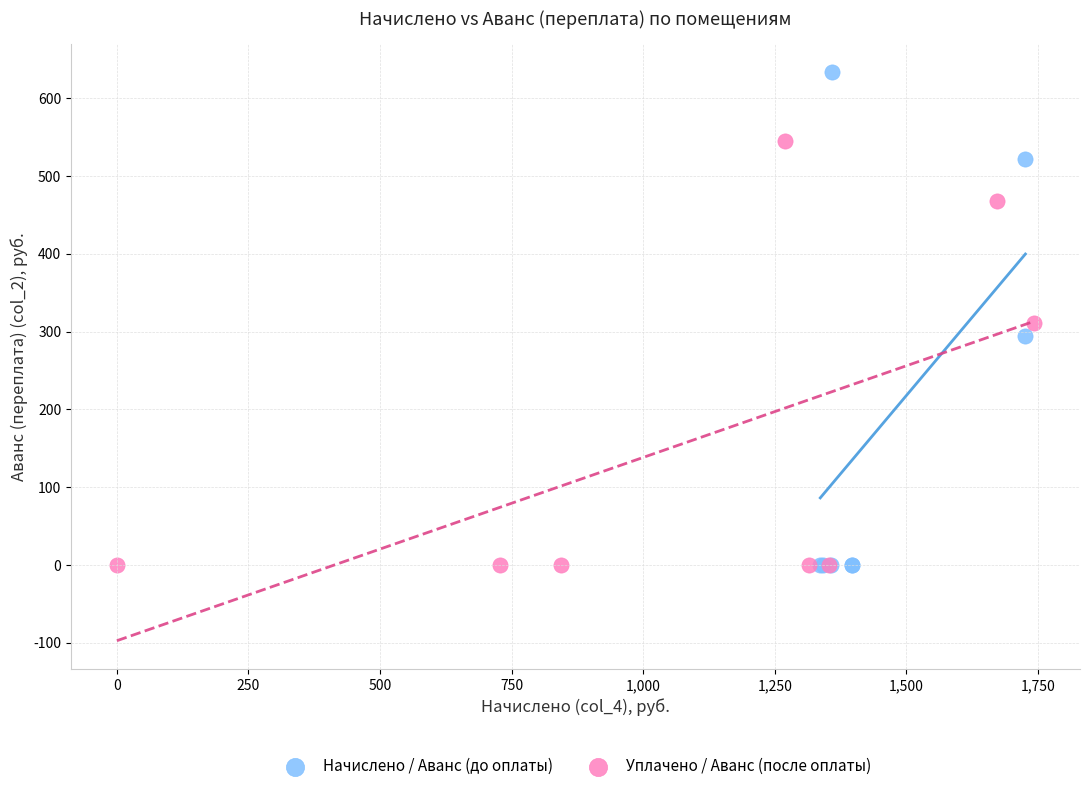

Which series has the widest spread of Y values?

Начислено / Аванс (до оплаты)